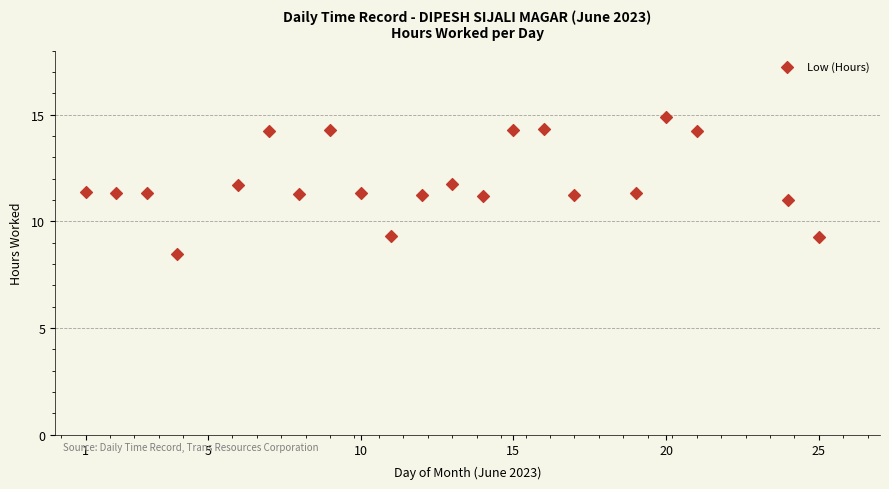

What is the range of X values (max minus min)?

24.0